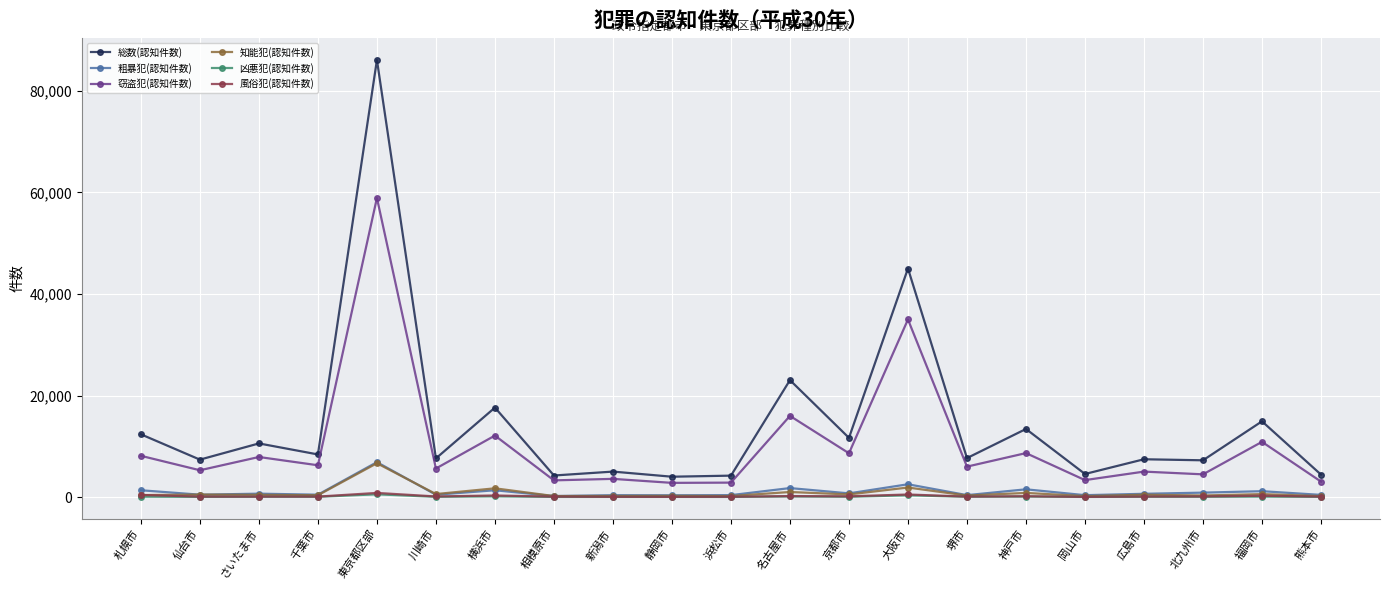

What is the greatest value displayed?

86093